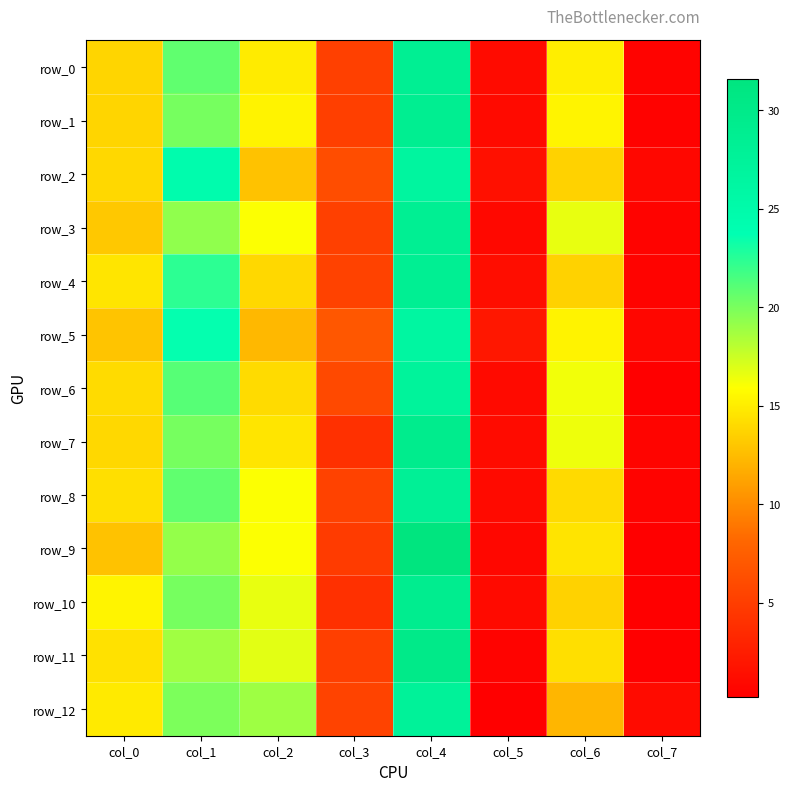

Which series has the largest total across all categories?

row_3